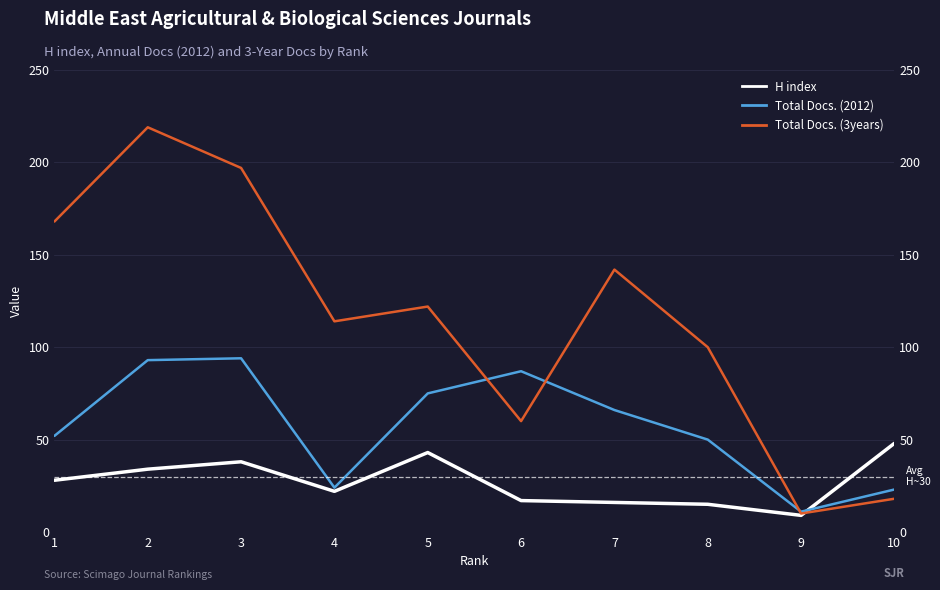

True or false: Total Docs. (2012) has more than 2 interior local peaks.

False